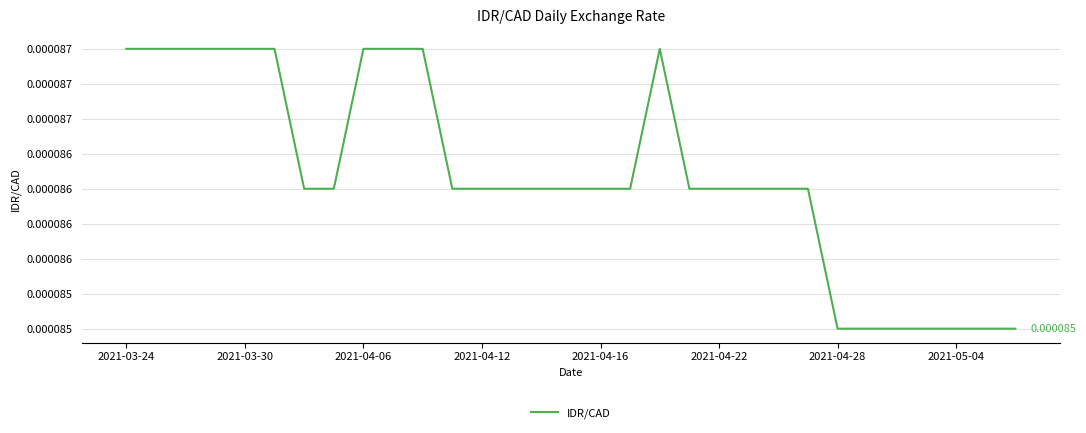

Does the chart have visible grid lines?

Yes